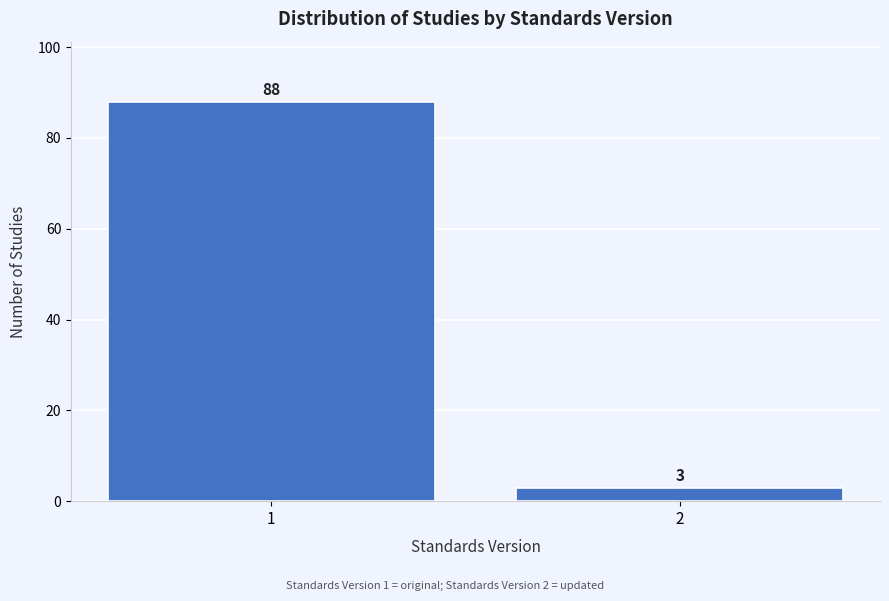

Reading left to right, transcribe all the data shown in this chart.

1=88	2=3